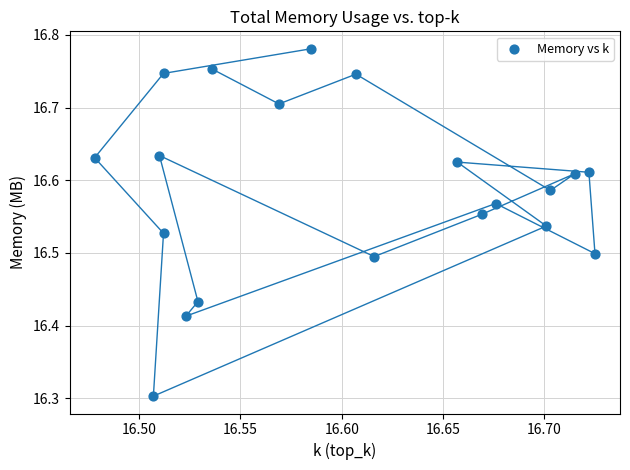

What is the range of Y values (max minus min)?

0.5